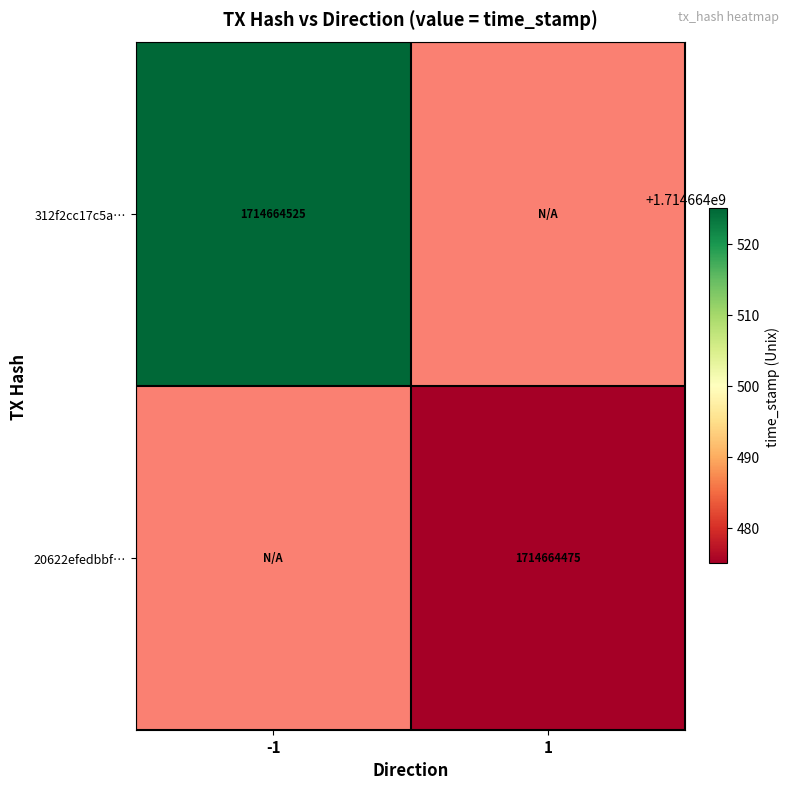

True or false: 312f2cc17c5a… has a value of 2564024661 at -1.

False